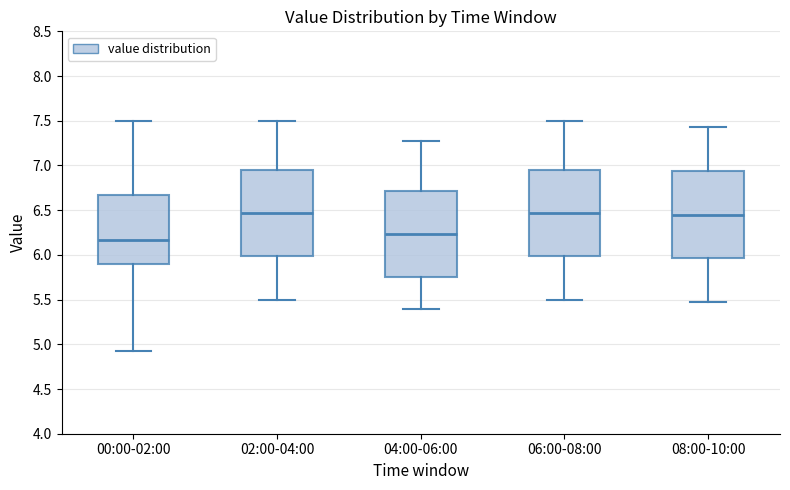

Reading left to right, read every box against the y-axis: the position of its median line, the range the box covers, and the ends of its whiskers. The values are not printed on the chart, so give them approximately, as read against the axis.

00:00-02:00: median 6.15, box 5.90 to 6.65, whiskers 4.95 to 7.50
02:00-04:00: median 6.45, box 6.00 to 6.95, whiskers 5.50 to 7.50
04:00-06:00: median 6.25, box 5.75 to 6.70, whiskers 5.40 to 7.25
06:00-08:00: median 6.45, box 6.00 to 6.95, whiskers 5.50 to 7.50
08:00-10:00: median 6.45, box 5.95 to 6.95, whiskers 5.45 to 7.45